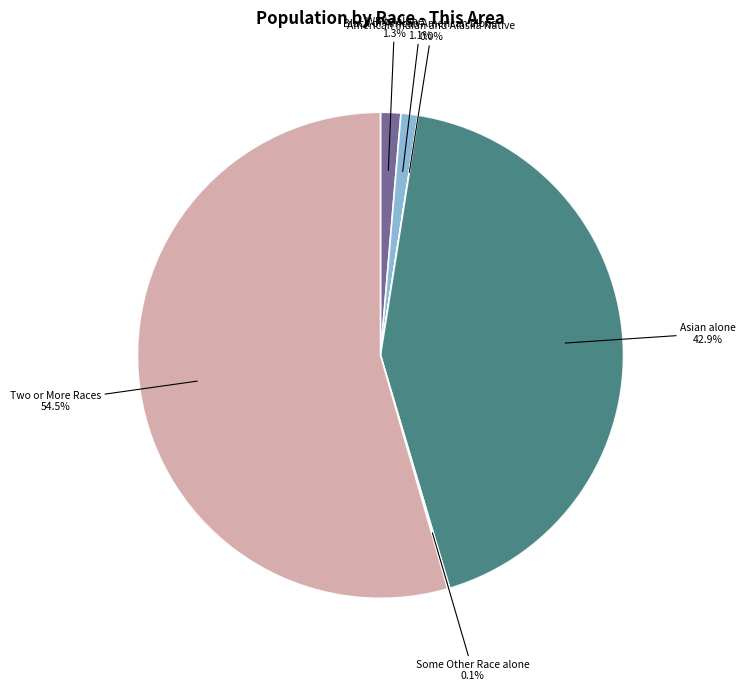

Is there any slice that represents more than half of the pie?

Yes